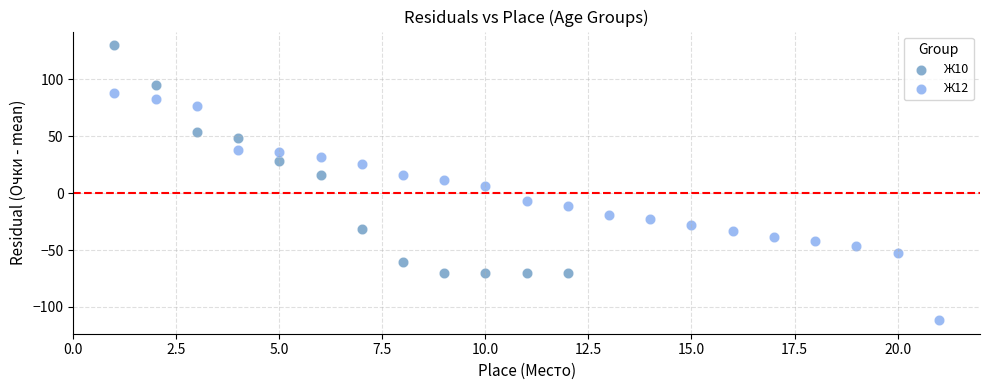

Which series reaches the maximum Y coordinate?

Ж10